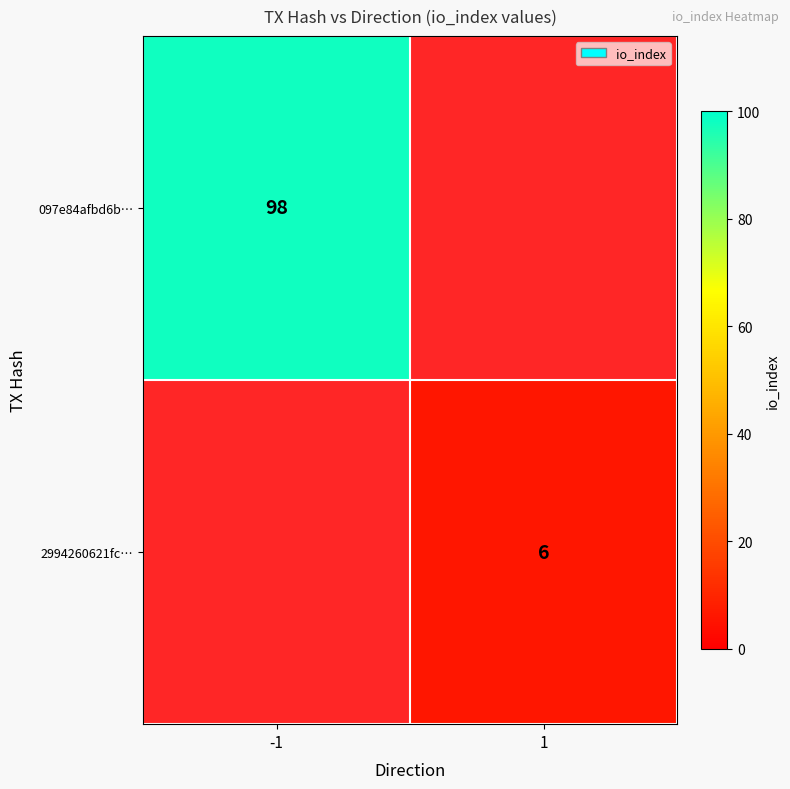

How many categories are shown in the chart?

2